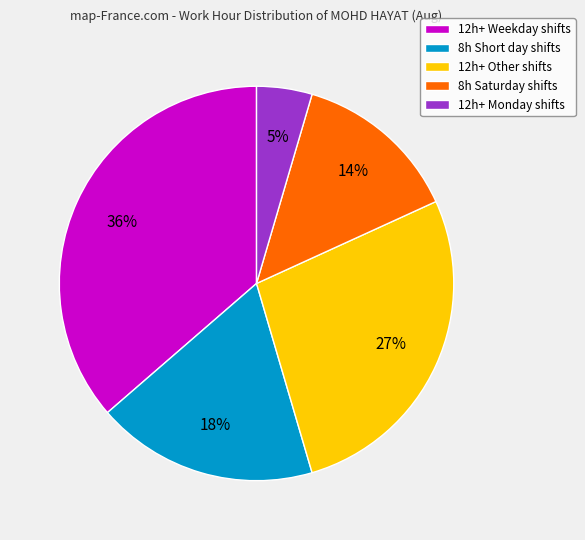

How many slices are in this pie chart?

5